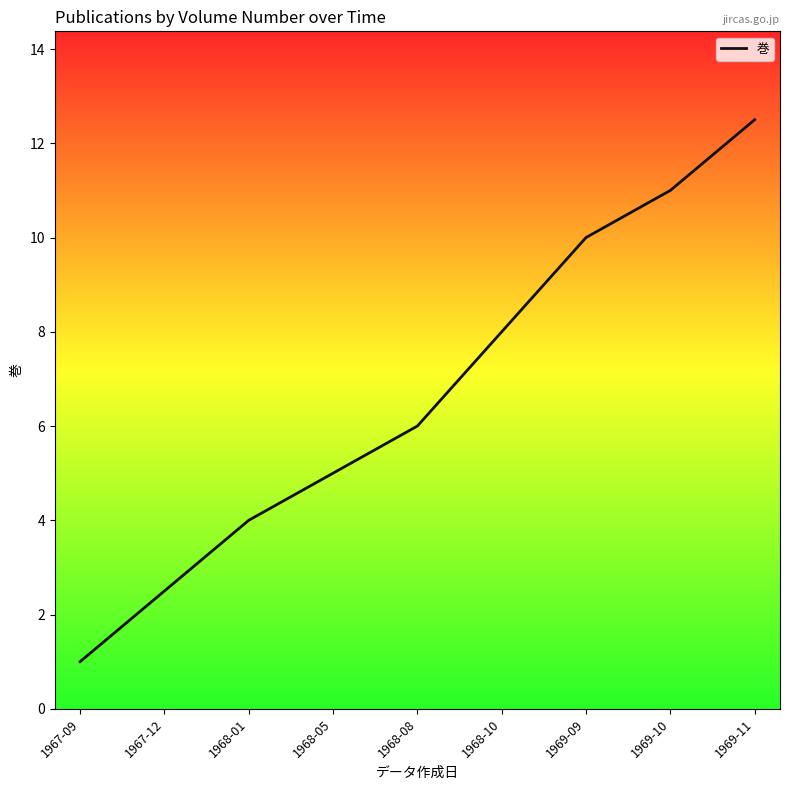

Read the value at 1968-05.

5.0